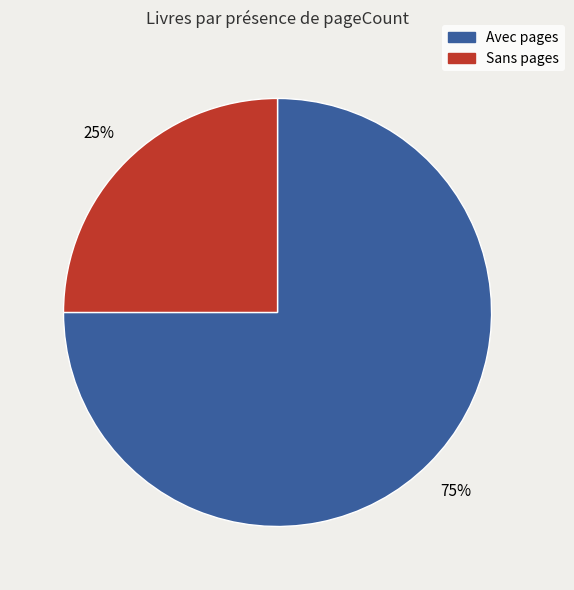

Is there any slice that represents more than half of the pie?

Yes